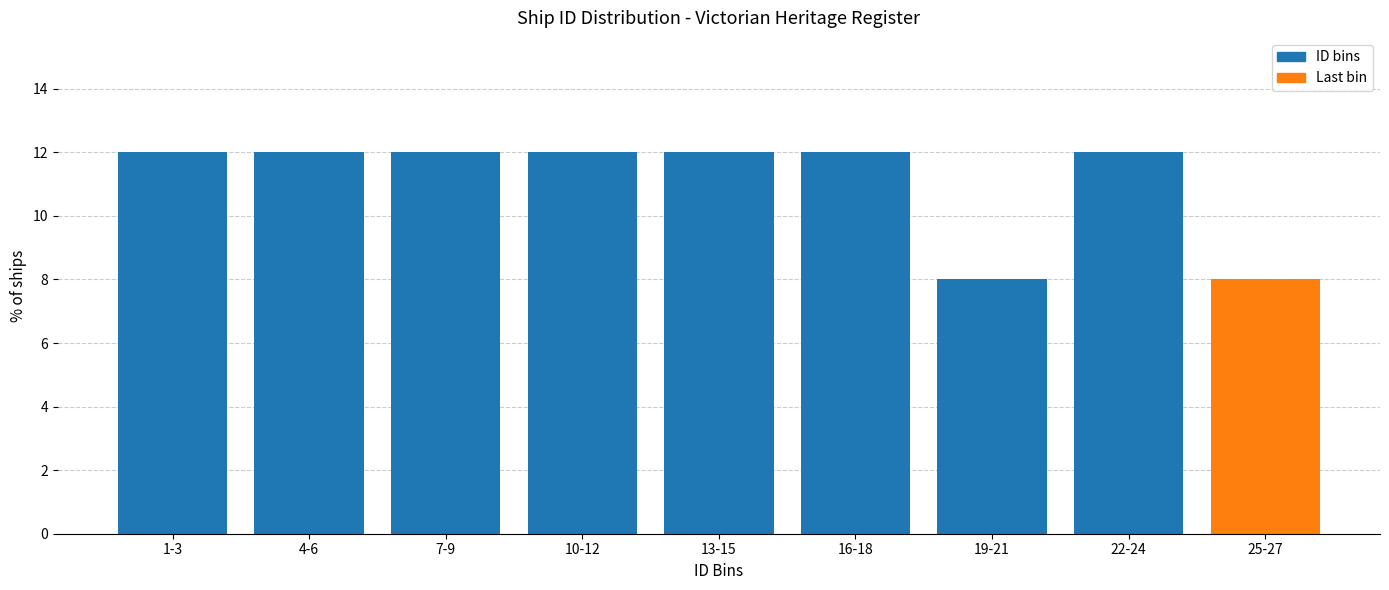

Reading left to right, transcribe all the data shown in this chart.

12	12	12	12	12	12	8	12	8